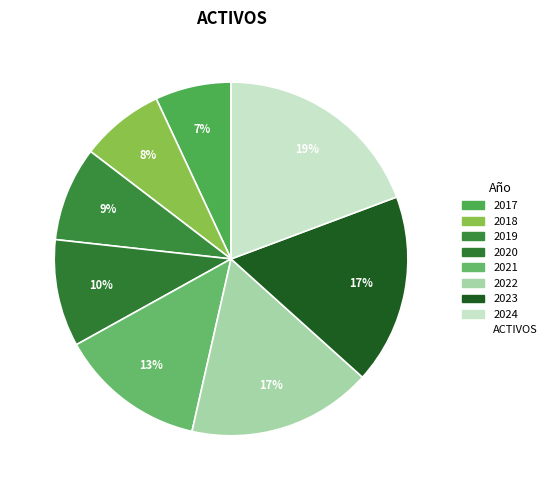

What is the smallest slice in the pie chart?

2017